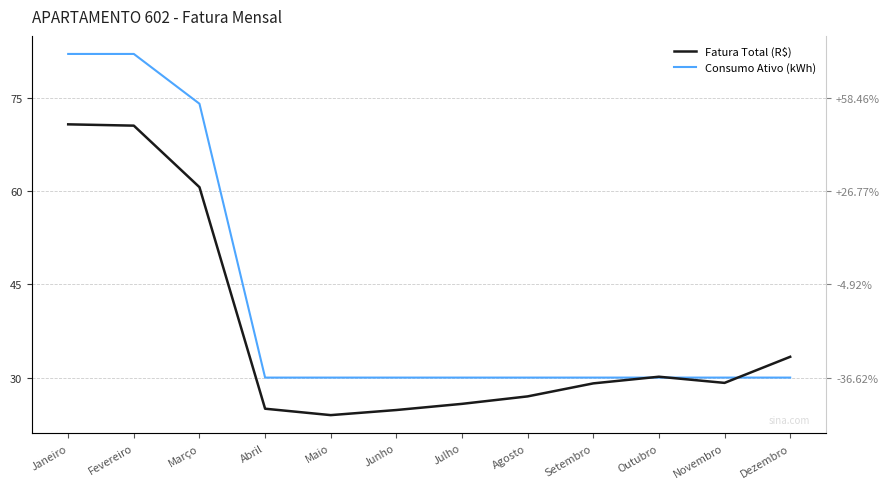

After their last crossing, which series has the higher values: Fatura Total (R$) or Consumo Ativo (kWh)?

Fatura Total (R$)